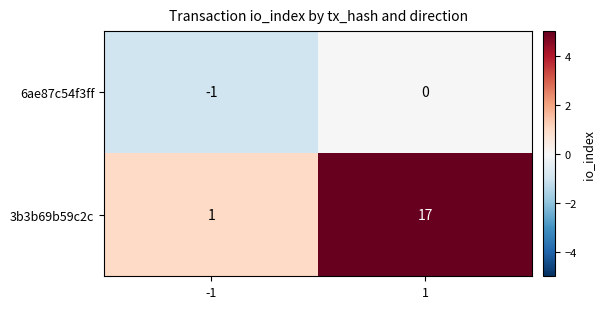

Which series has the largest total across all categories?

3b3b69b59c2c